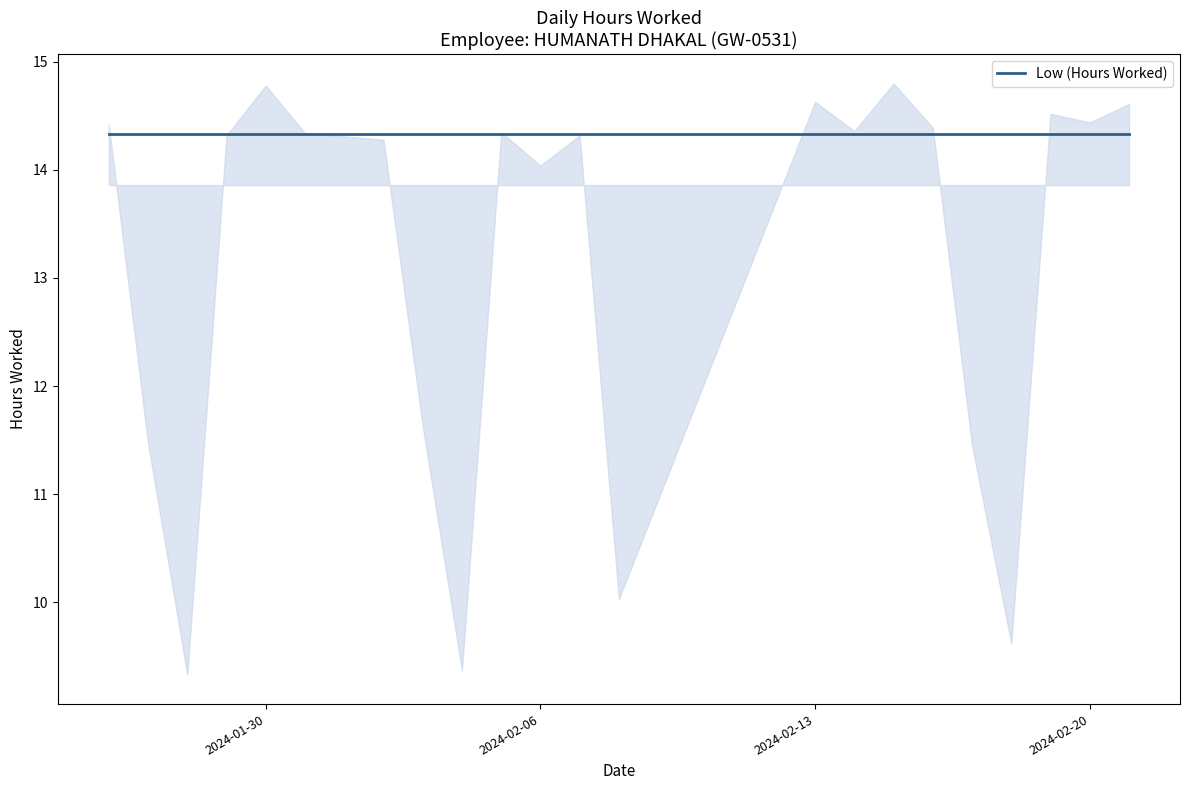

Read the value at 19.

14.5